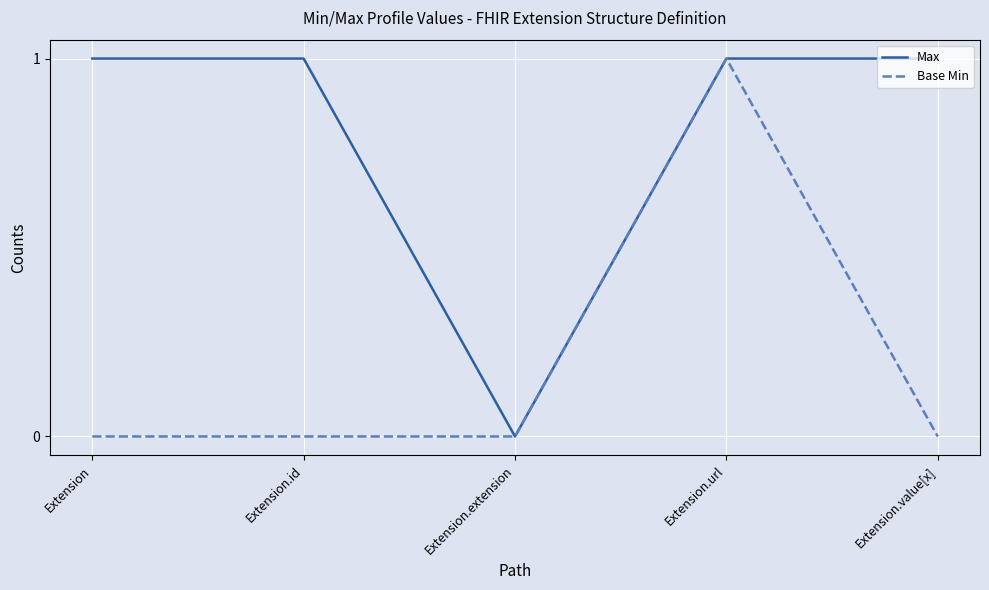

Reading right to left, what are all the values shown in this chart?

Max: 1	1	0	1	1
Base Min: 0	1	0	0	0